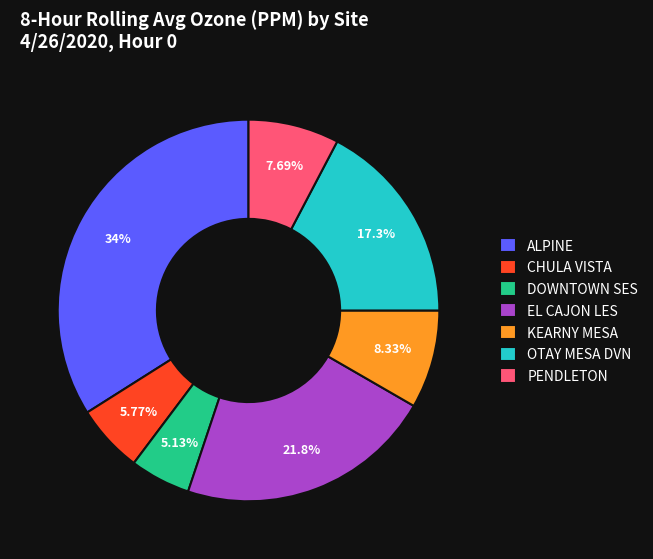

What is the smallest slice in the pie chart?

DOWNTOWN SES